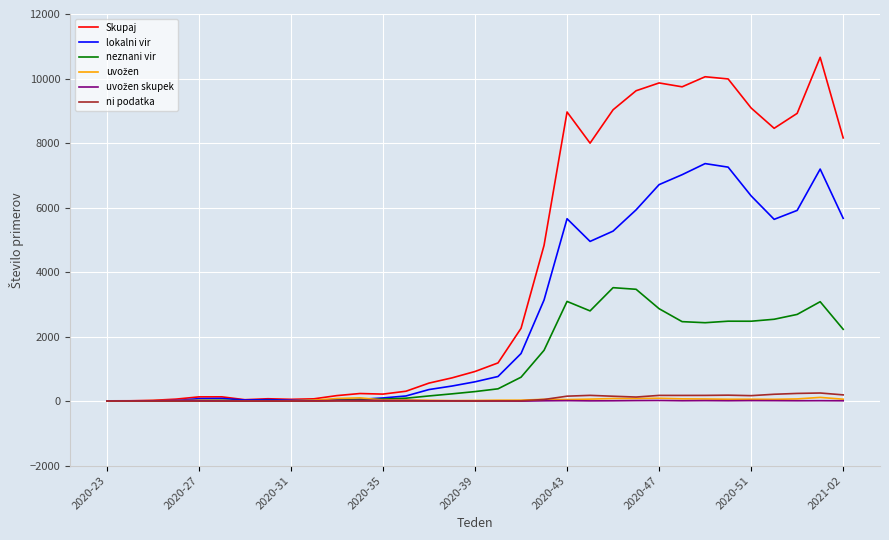

What is the maximum value for neznani vir?

3517